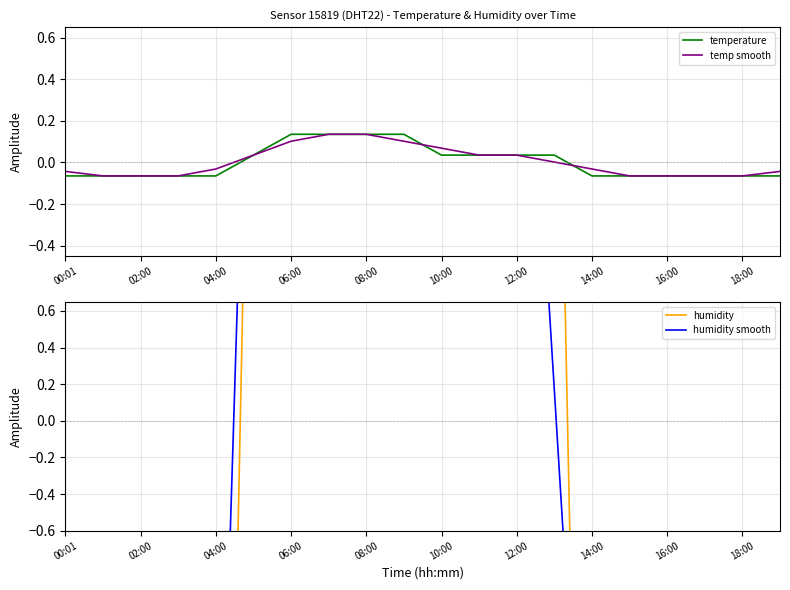

What is the maximum value shown in the chart?

13.5